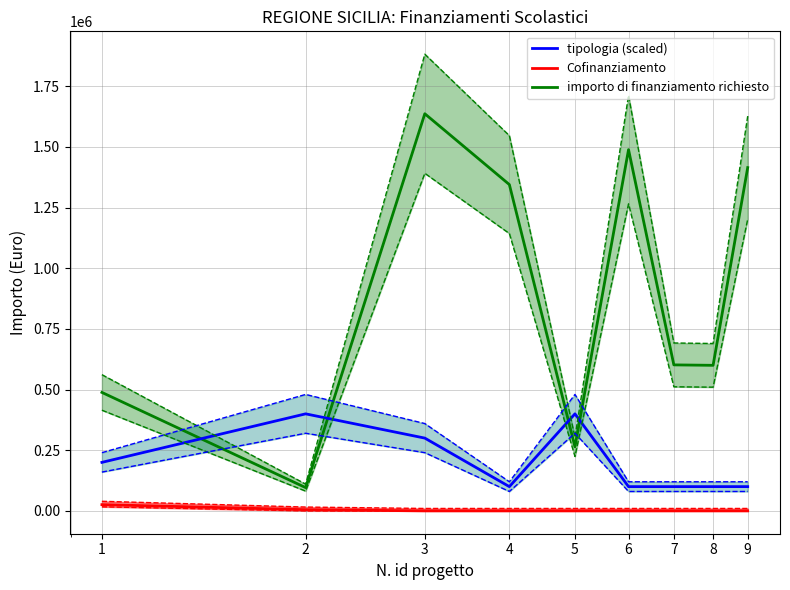

What is the sum of all tipologia_num values?

1800000.0